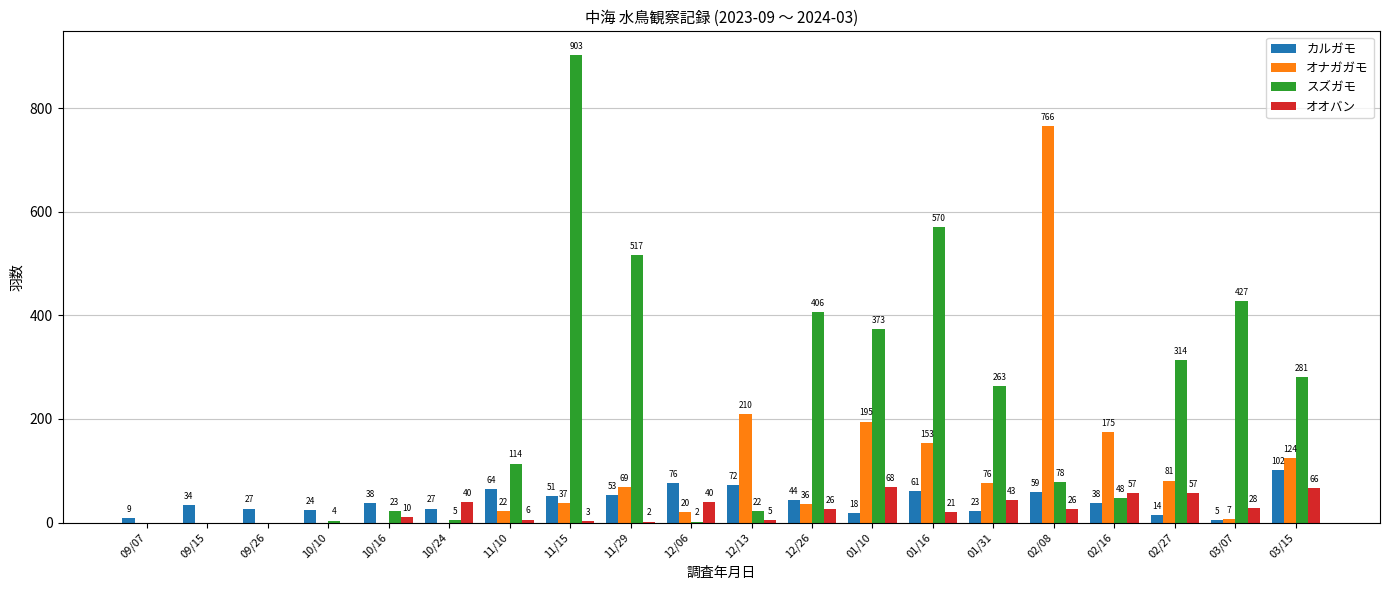

What is the sum of the オオバン values at 12/13 and 02/27?

62